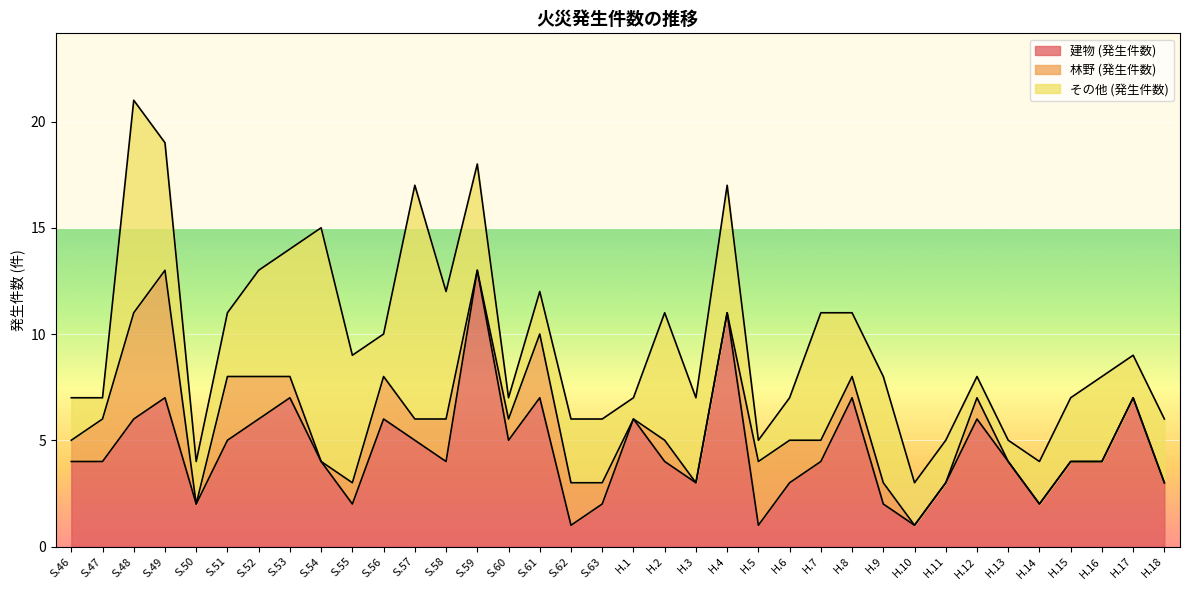

At which category is the sum across all series the highest?

S.48